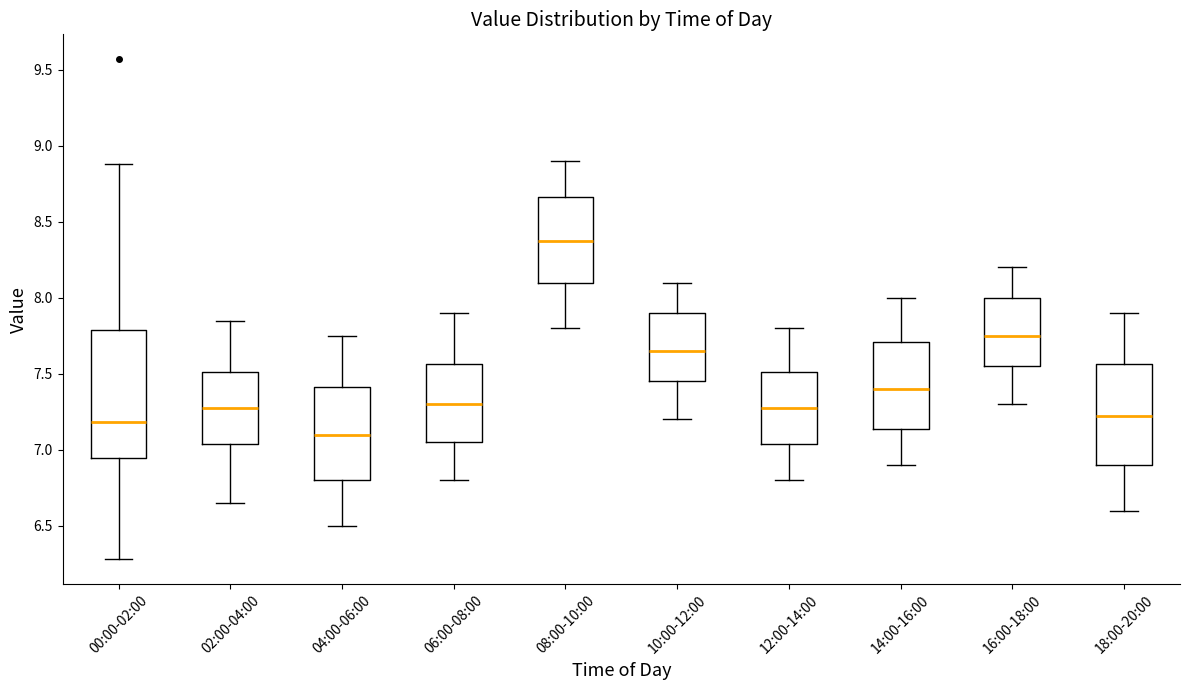

Which box has the lowest median line?

04:00-06:00